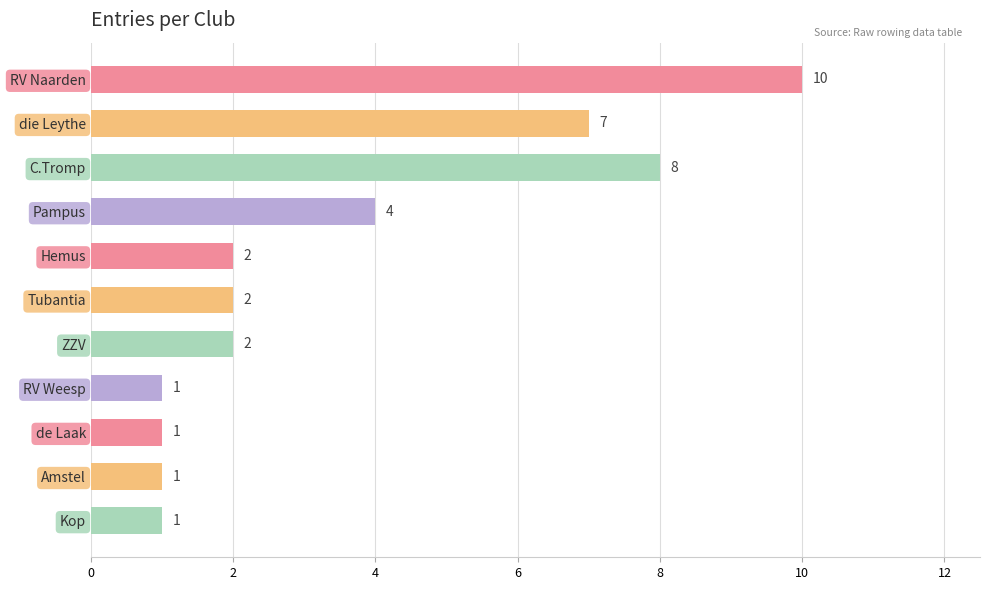

What is the maximum value shown in the chart?

10